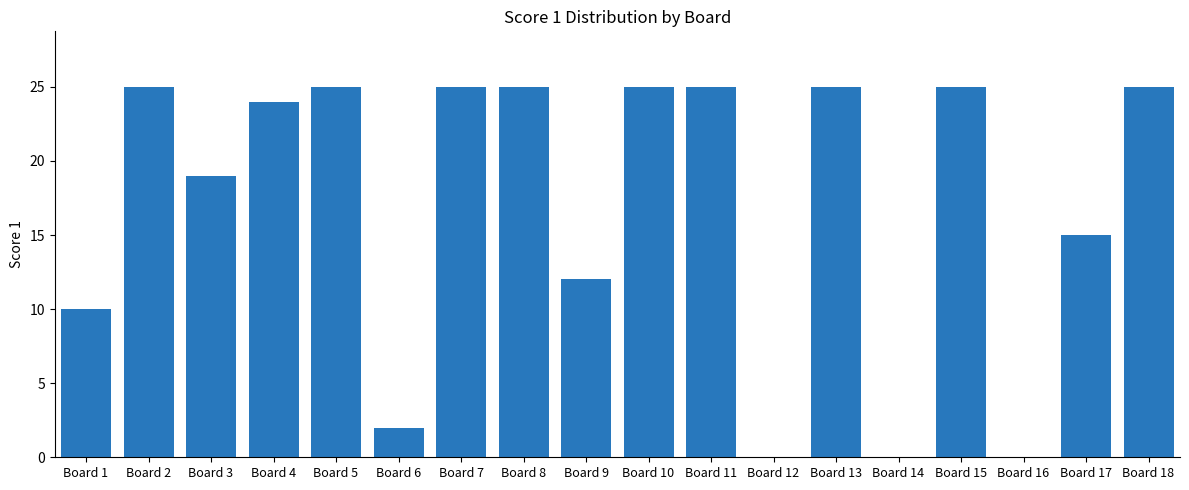

At which label is the value closest to 12?

Board 9